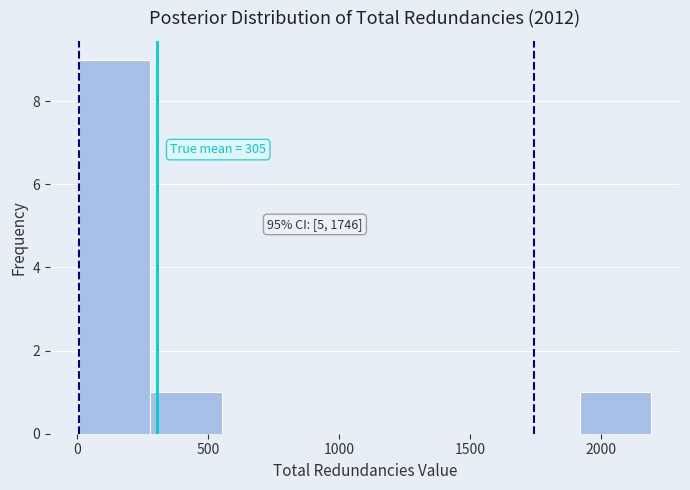

Over which range of the x-axis is the bar tallest?

0 to 300